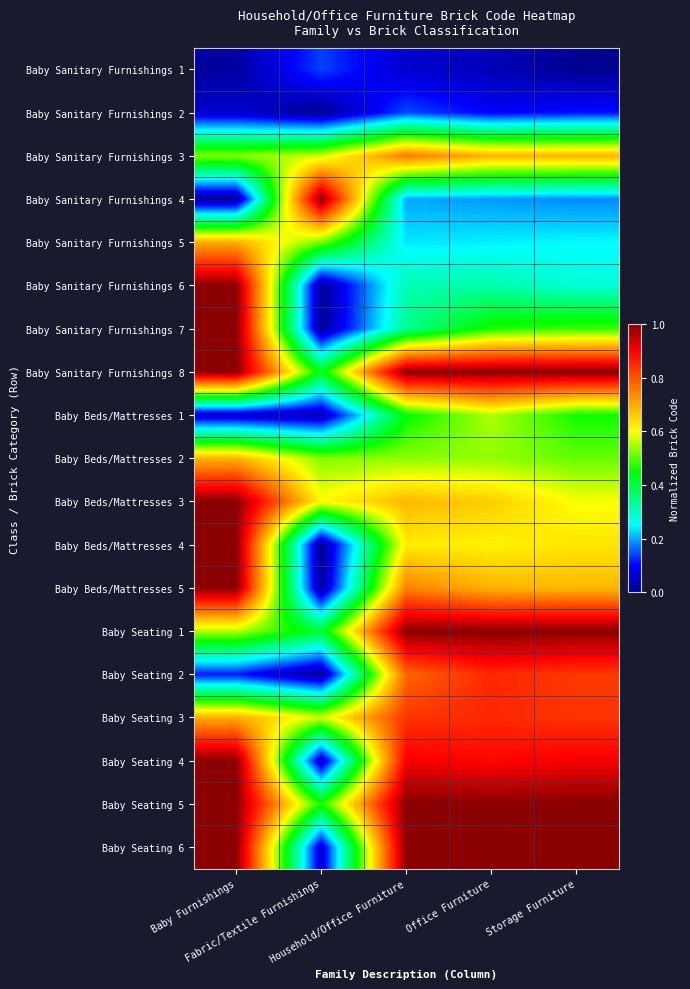

Between Baby Furnishings and Fabric/Textile Furnishings, which is larger?

Fabric/Textile Furnishings